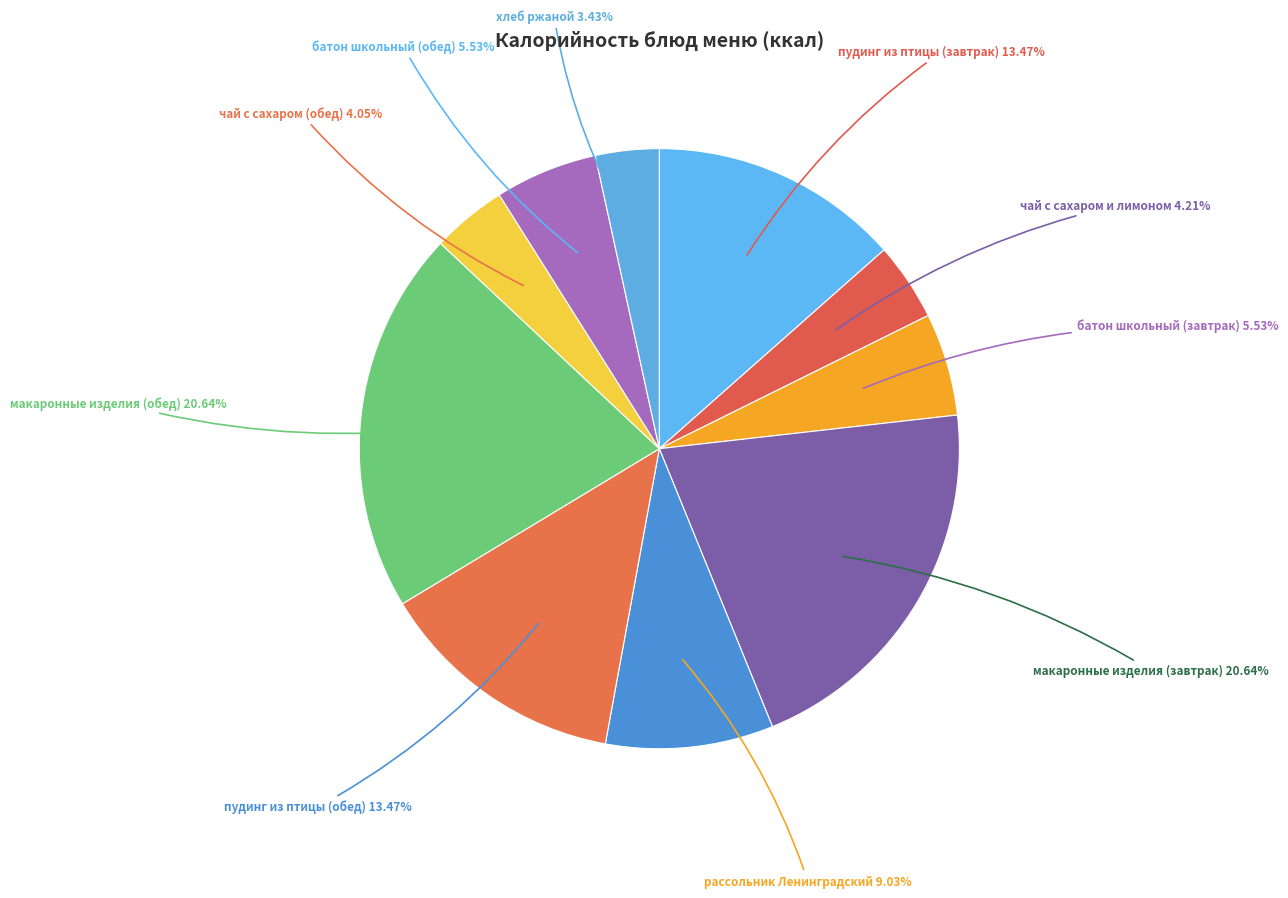

How many slices are in this pie chart?

10